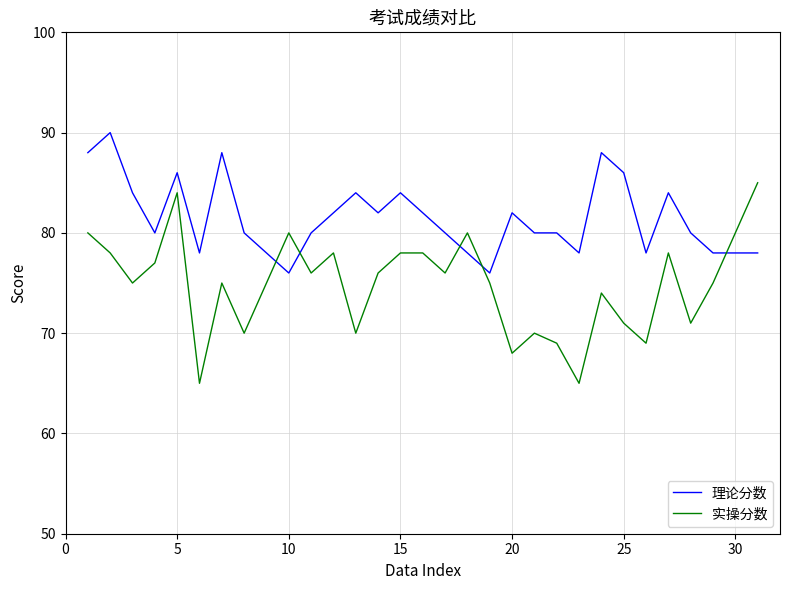

Which series has the largest range (max minus min)?

实操分数